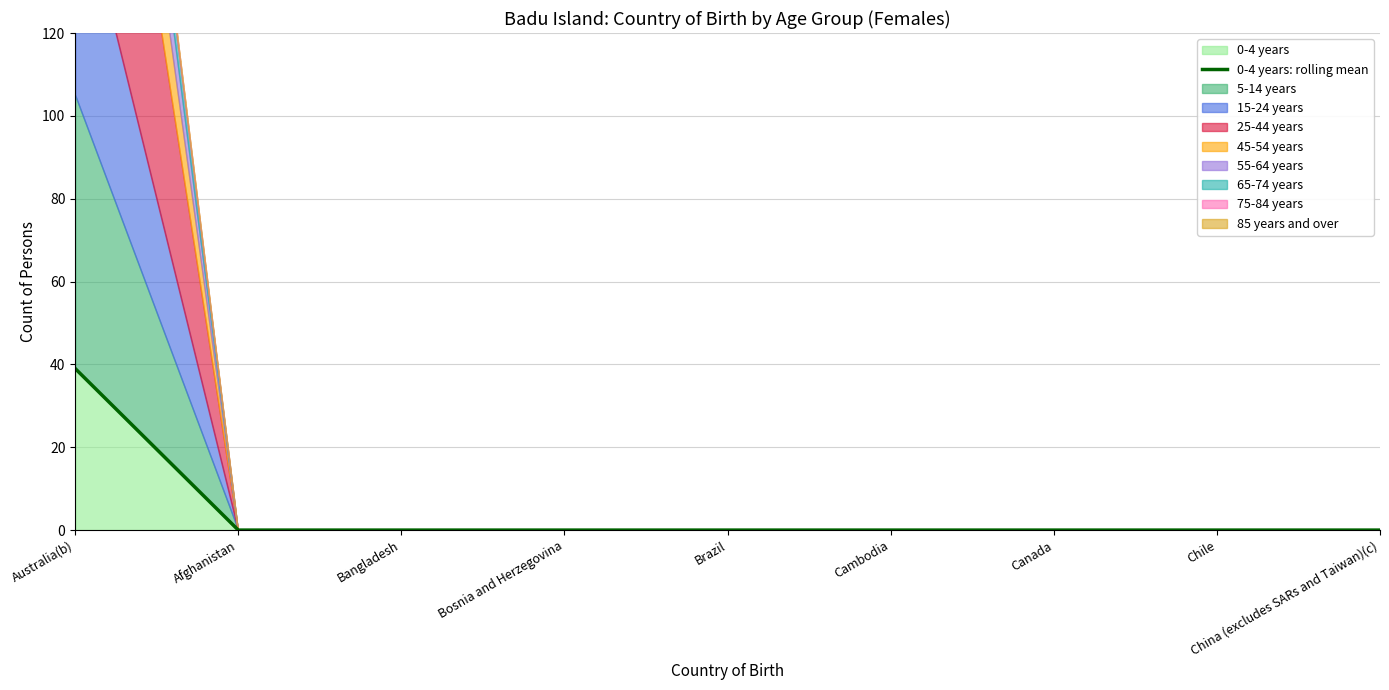

Does the chart display data point markers on the line(s)?

No